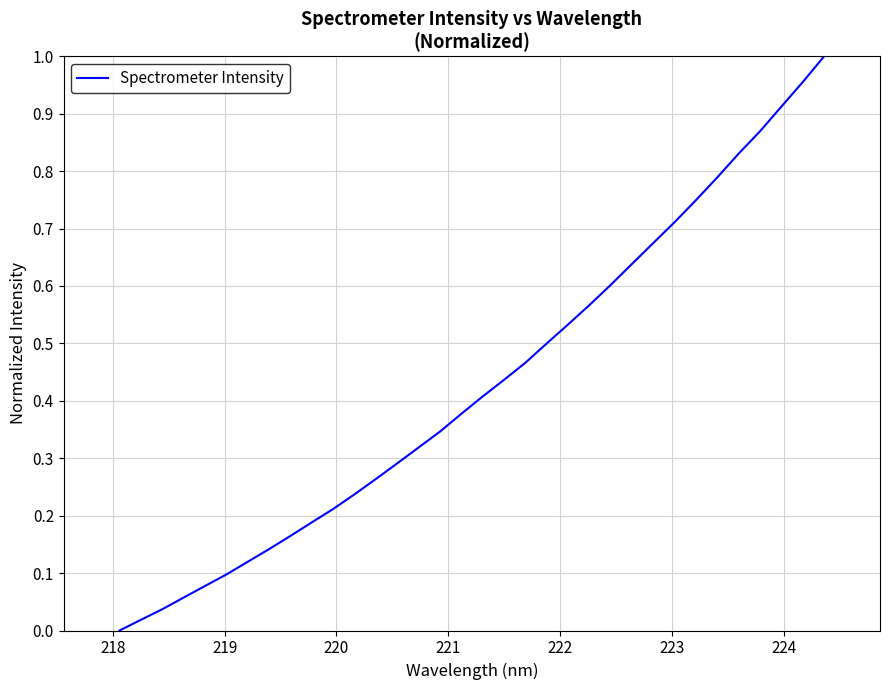

Does the chart have visible grid lines?

Yes